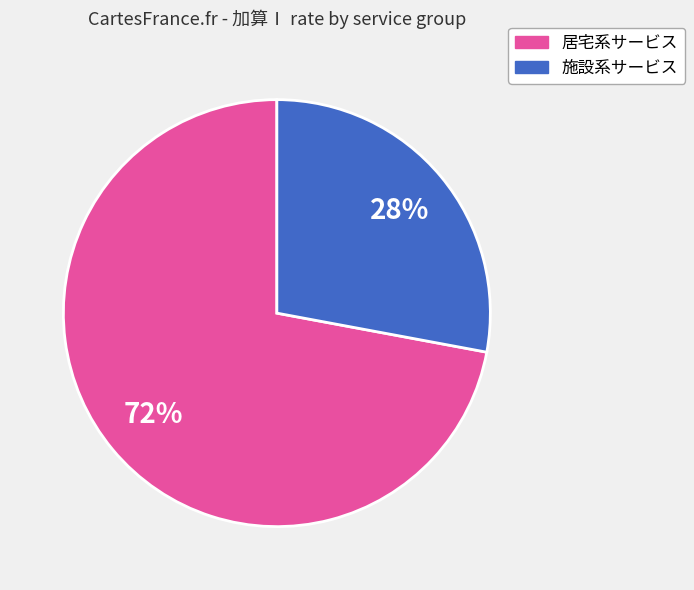

Is there a majority slice in this chart?

Yes